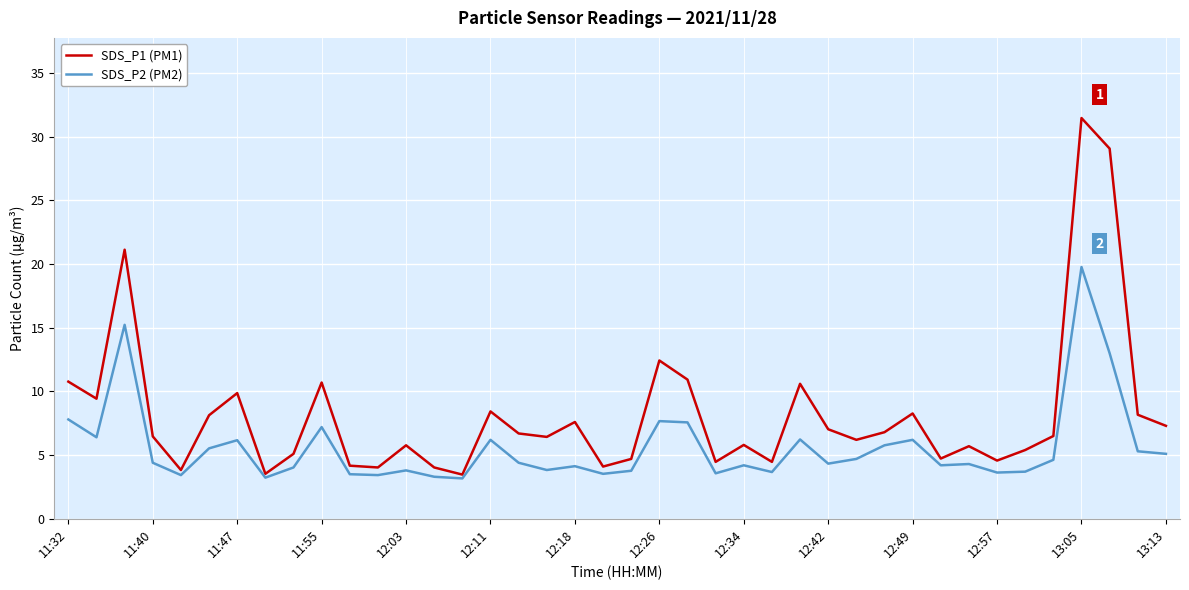

Which series has the largest total across all categories?

SDS_P1 (PM1)